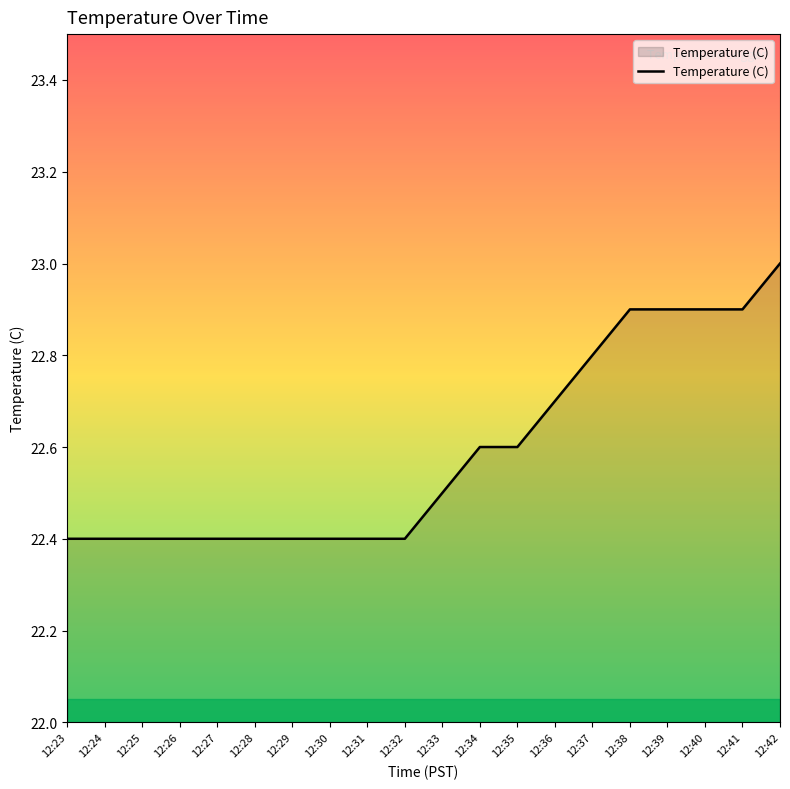

What is the difference between the maximum and minimum values?

0.6